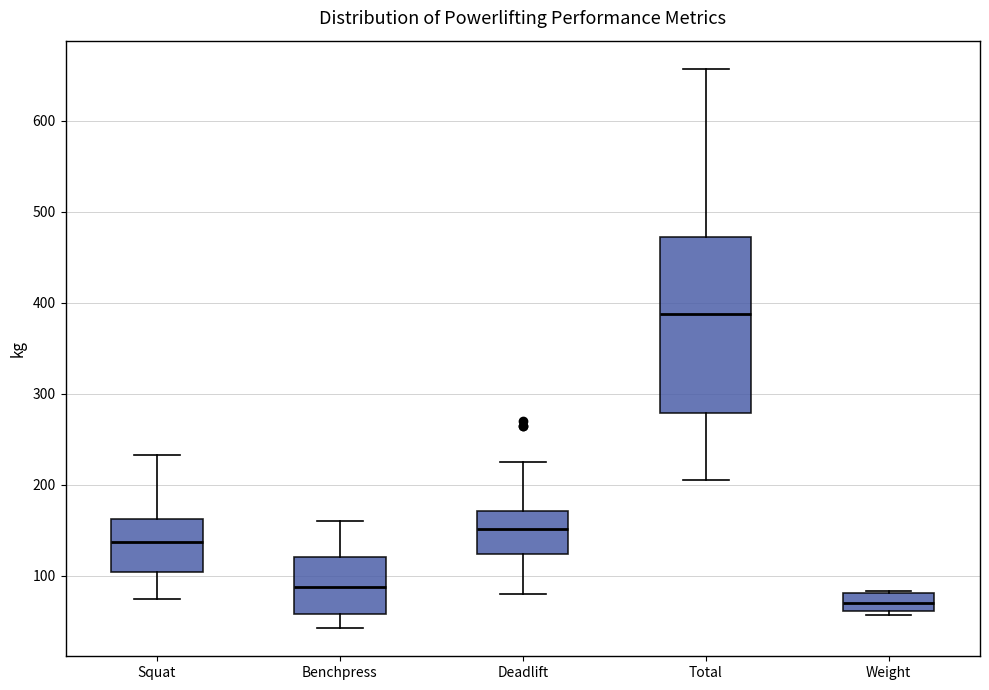

Which box's median line is the highest?

Total